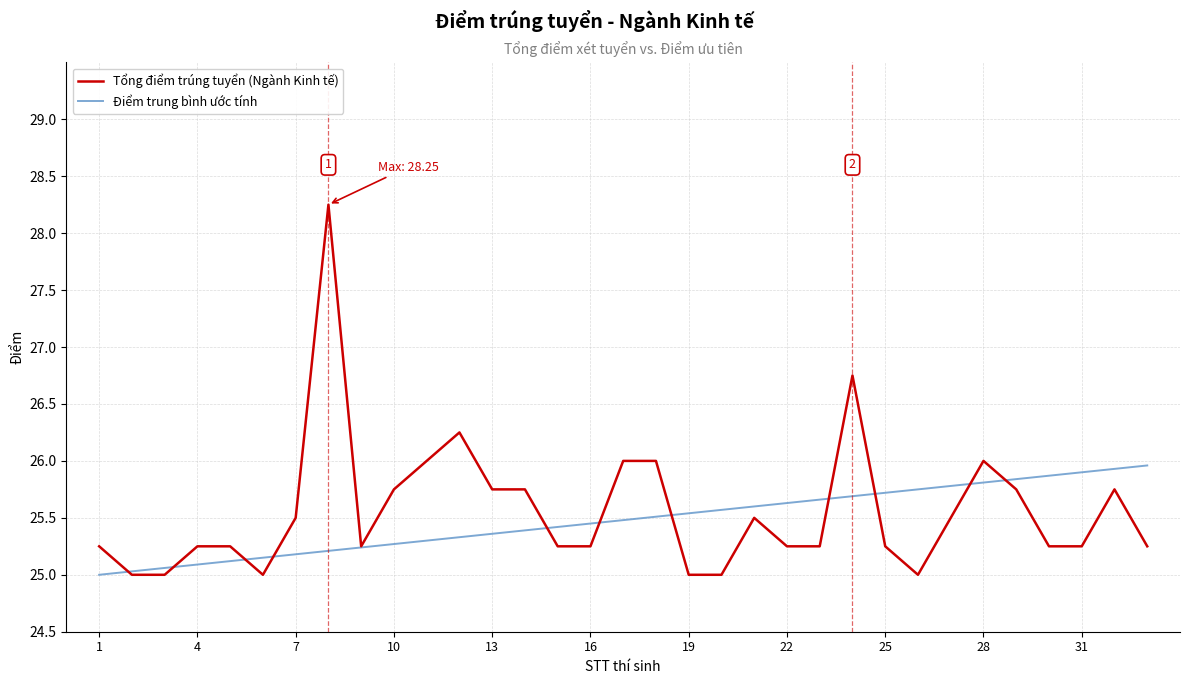

What is the minimum value shown in the chart?

25.0